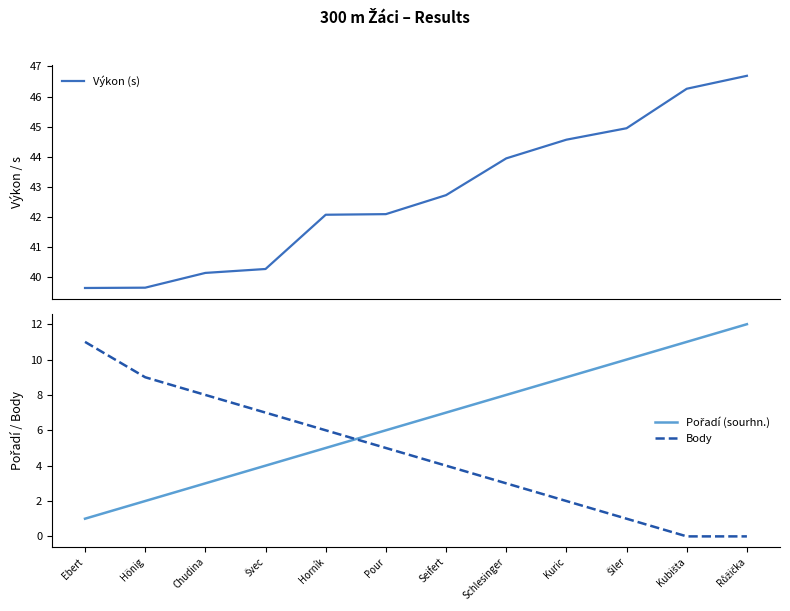

Where does the Výkon (s) series first go above 42?

Horník